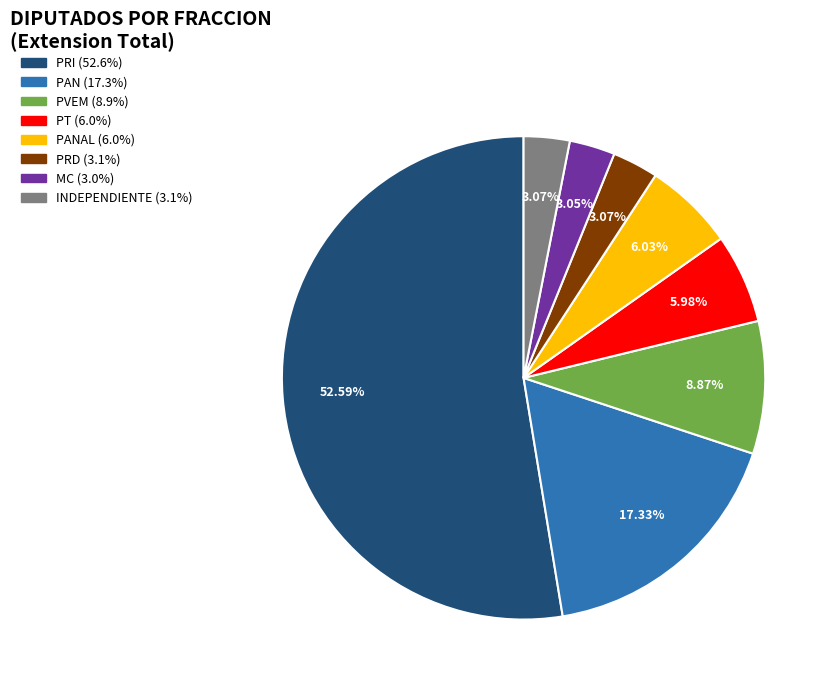

How many segments does this pie chart have?

8